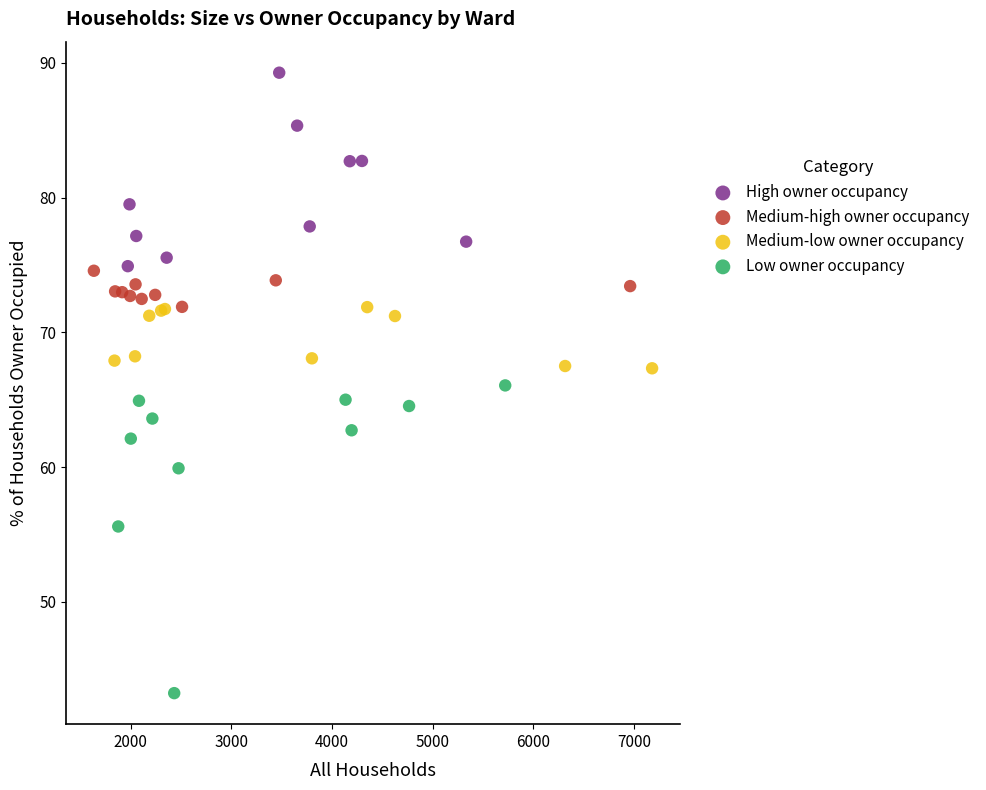

Which series has the widest spread of Y values?

Low owner occupancy